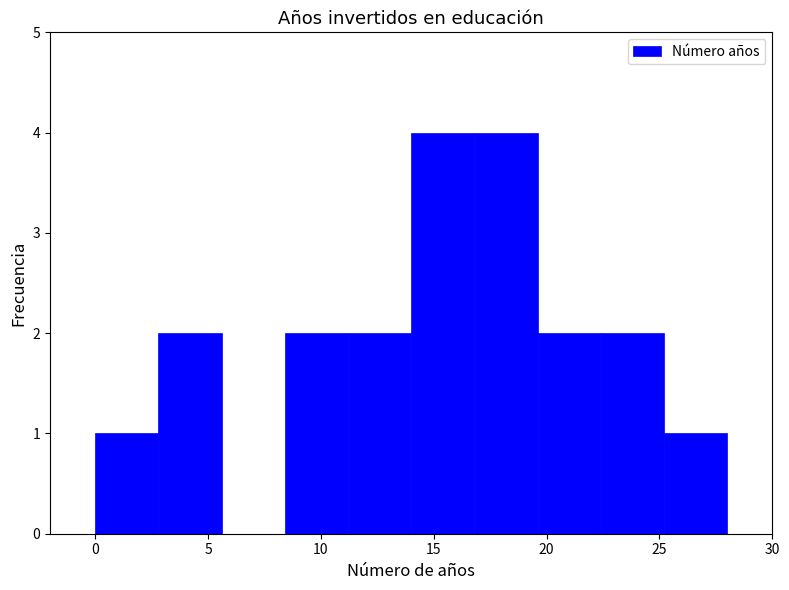

Reading left to right, transcribe this chart: for each bar, give the range it covers on the x-axis and its height. Neither the bar edges nor the heights are printed on the chart, so give them approximately, as read against the axes.

0.0 to 2.8: 1
2.8 to 5.6: 2
5.6 to 8.4: 0
8.4 to 11.2: 2
11.2 to 14.0: 2
14.0 to 16.8: 4
16.8 to 19.6: 4
19.6 to 22.4: 2
22.4 to 25.2: 2
25.2 to 28.0: 1